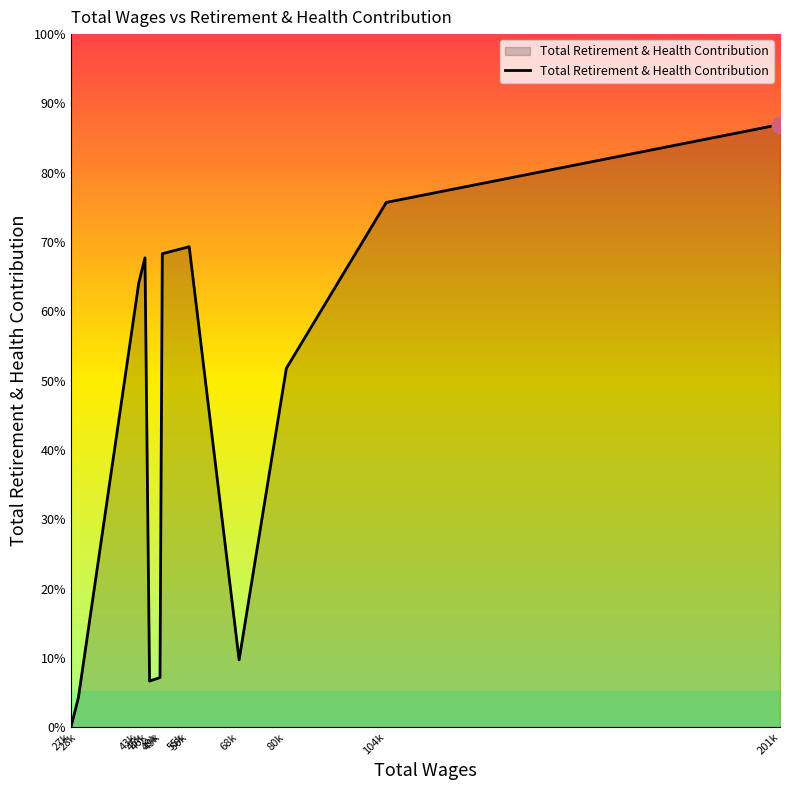

At which label is the value closest to 18452?

80k